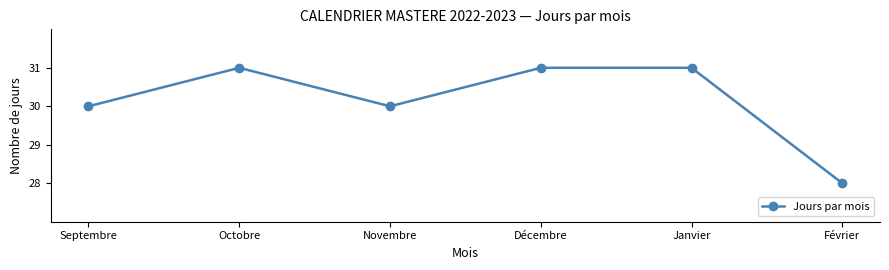

Where is the first local maximum?

Octobre